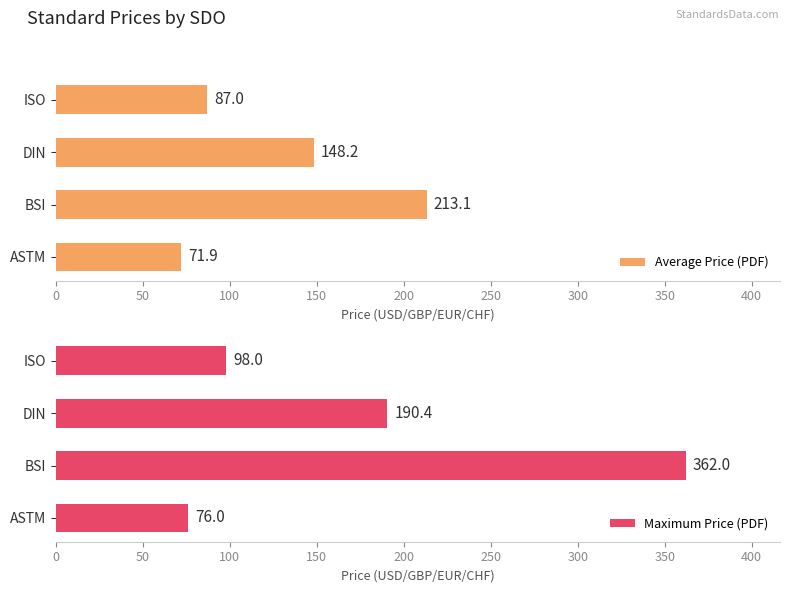

What is the difference between the second highest and minimum values in the Maximum Price (PDF) series?

114.4